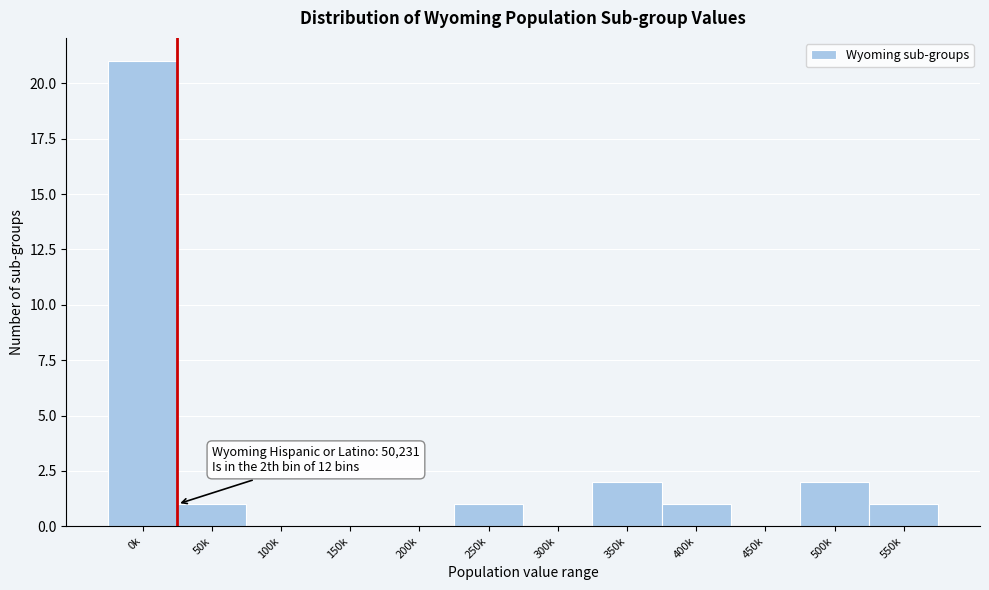

Reading left to right, extract all data points from this chart.

0k=21	50k=1	100k=0	150k=0	200k=0	250k=1	300k=0	350k=2	400k=1	450k=0	500k=2	550k=1